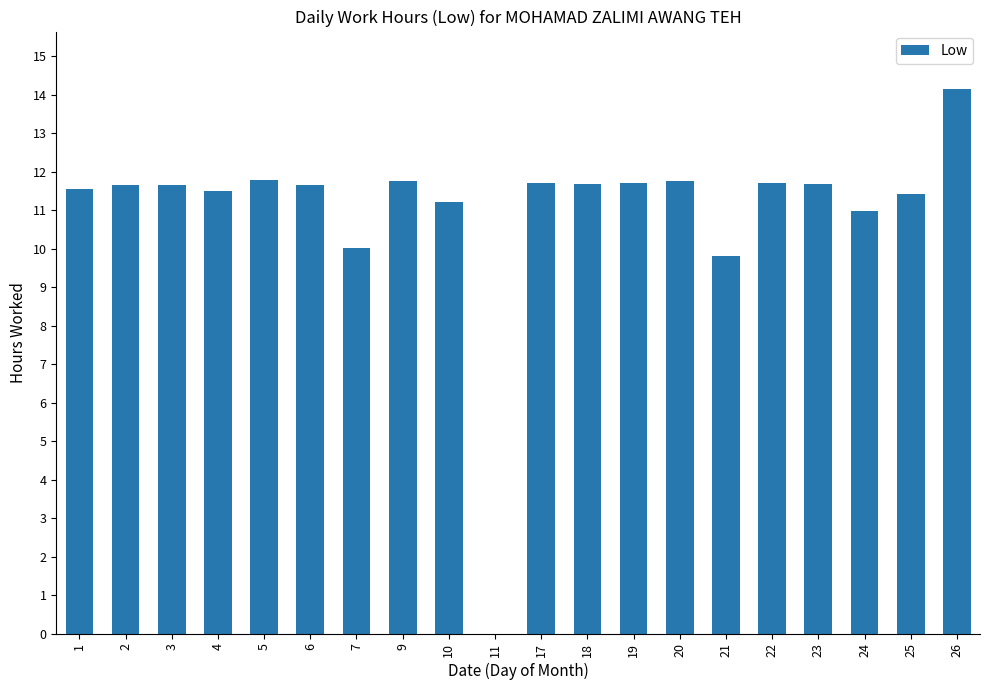

The chart shows a value of 7.3 at 25. True or false?

False